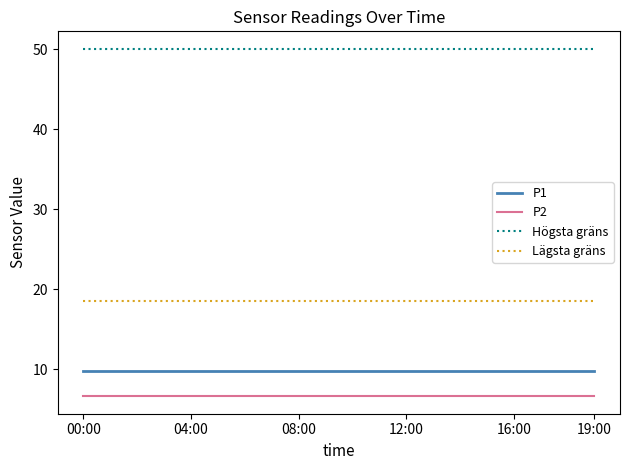

List the series in order of their peak value, highest first.

Högsta gräns, Lägsta gräns, P1, P2